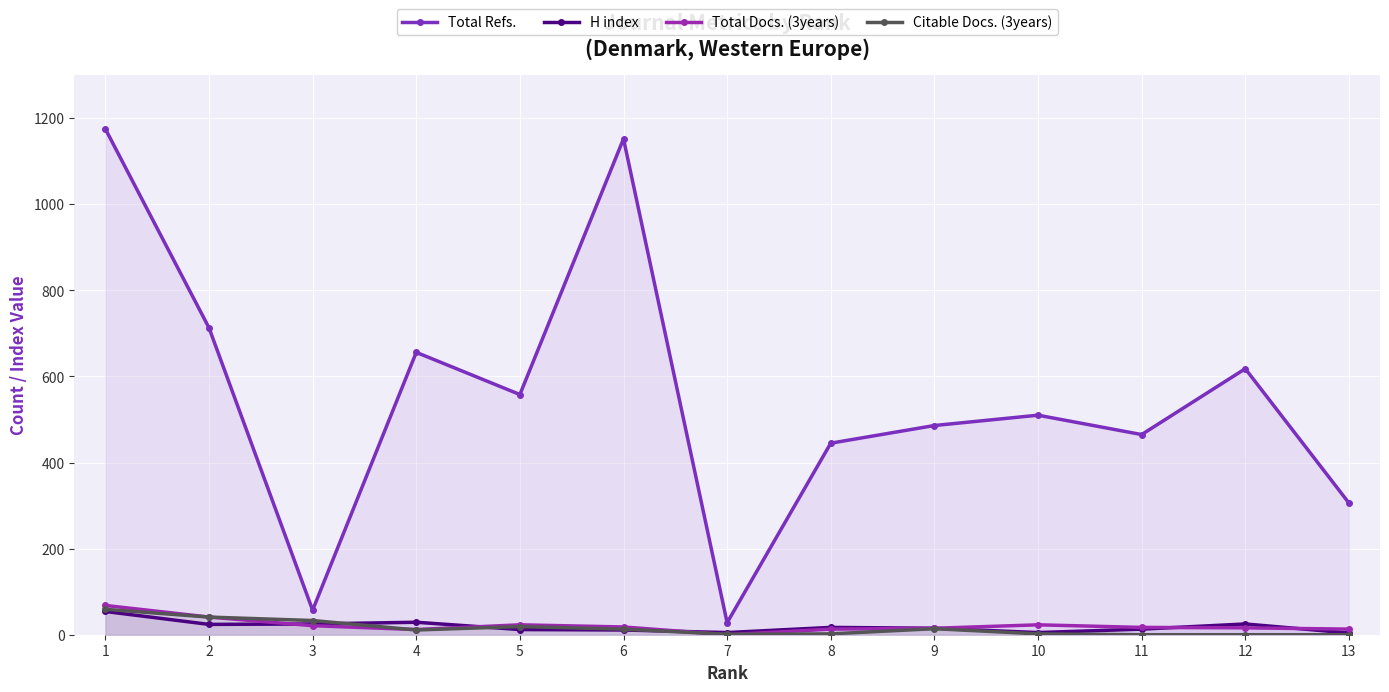

At which category does Total Refs. reach its first local valley?

3